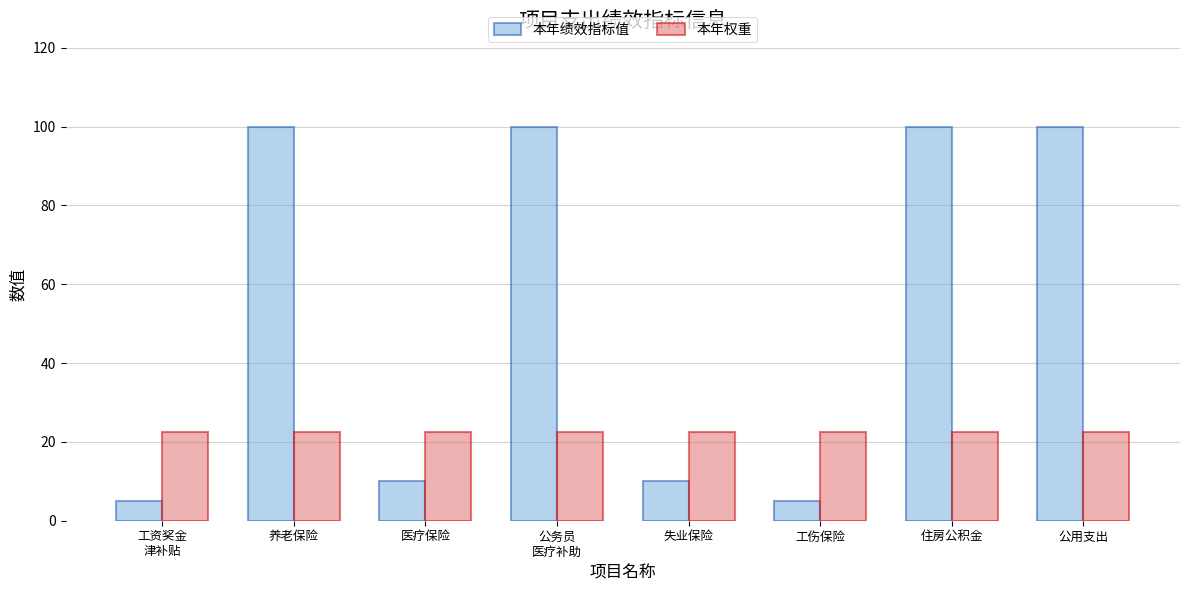

The 本年绩效指标值 series shows 10.0 at 失业保险. True or false?

True